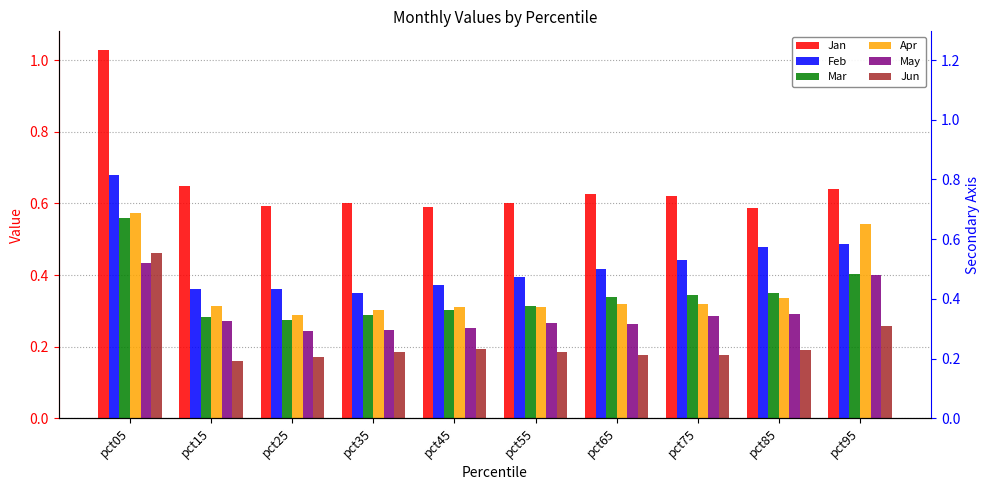

List the series in order of their peak value, lowest first.

May, Jun, Mar, Apr, Feb, Jan